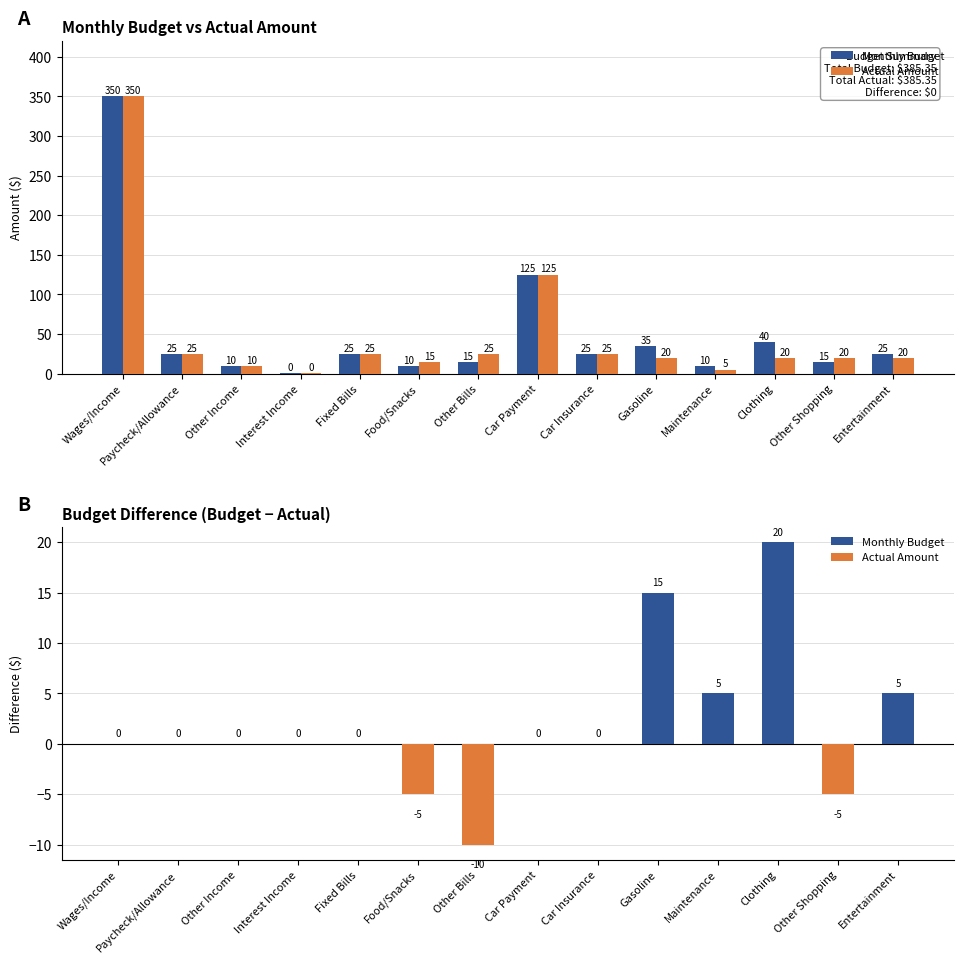

Count the number of categories in the chart.

14